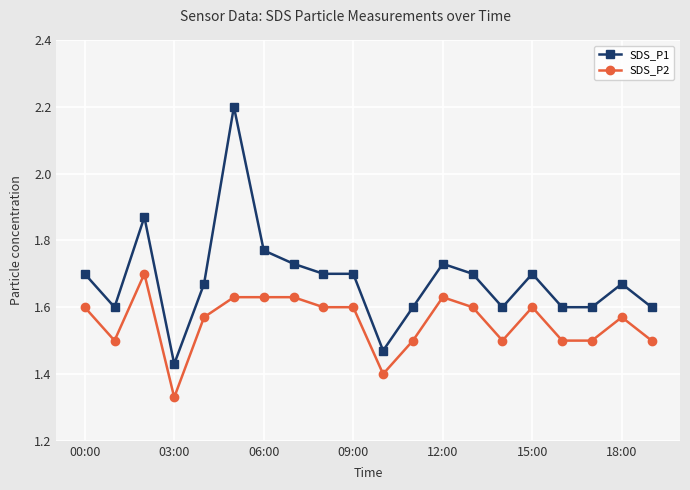

Does the chart display data point markers on the line(s)?

Yes